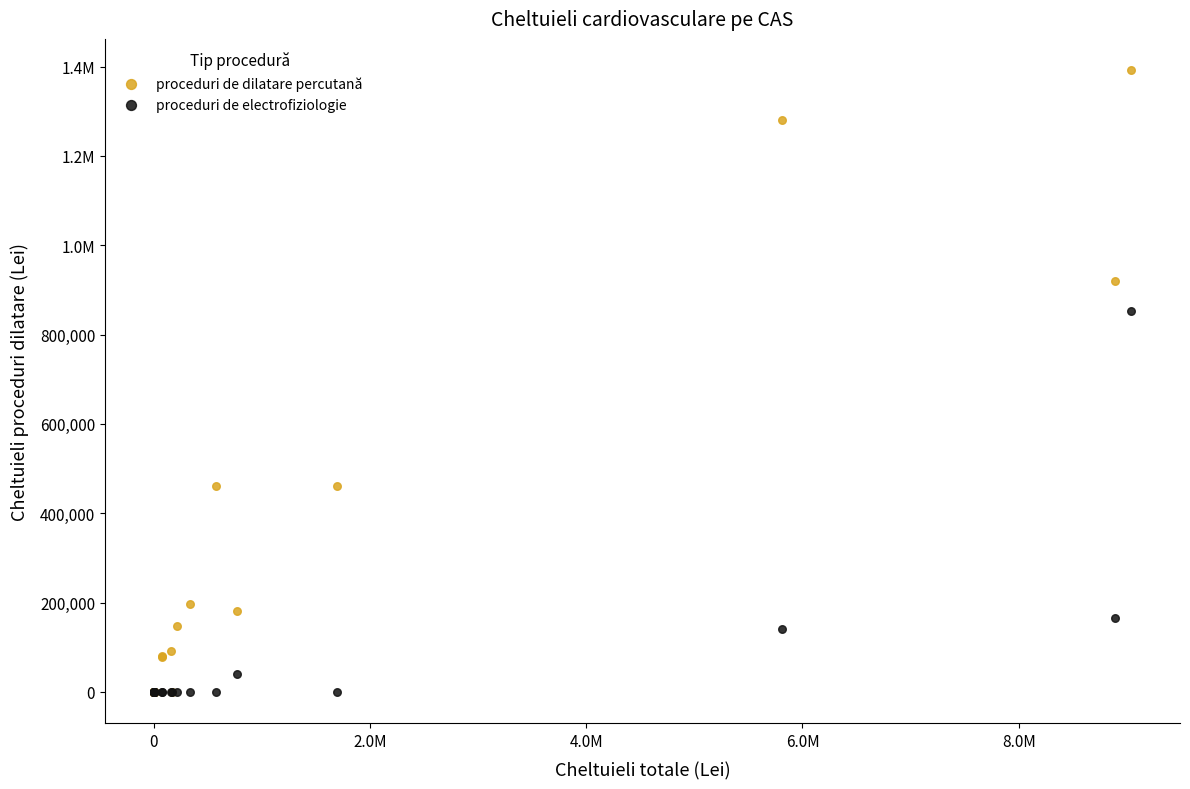

What are all the series names shown in the legend?

proceduri de dilatare percutană, proceduri de electrofiziologie